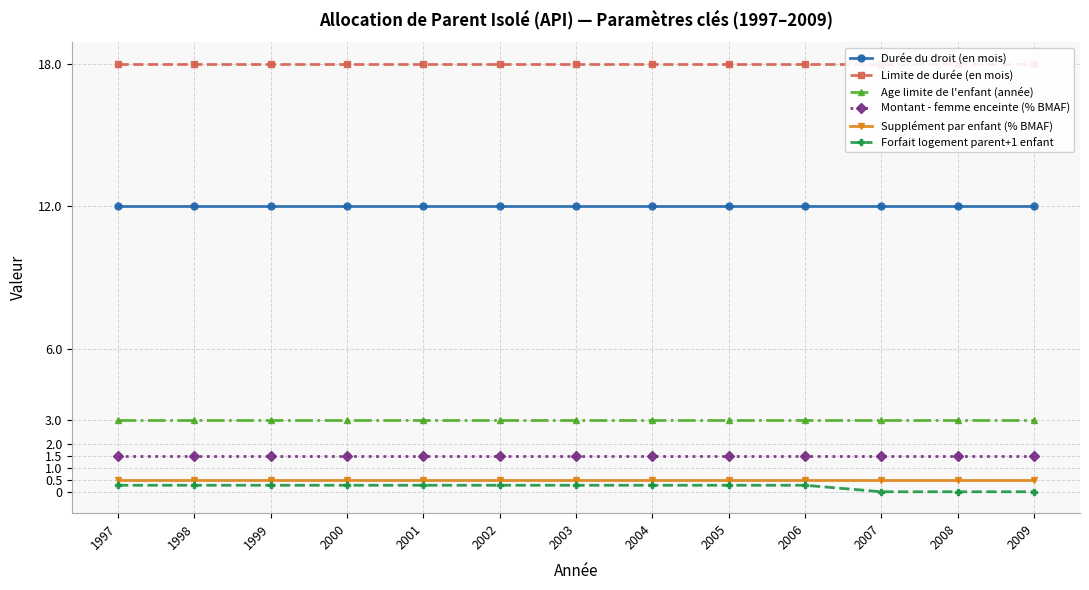

Count the number of data series in this chart.

6